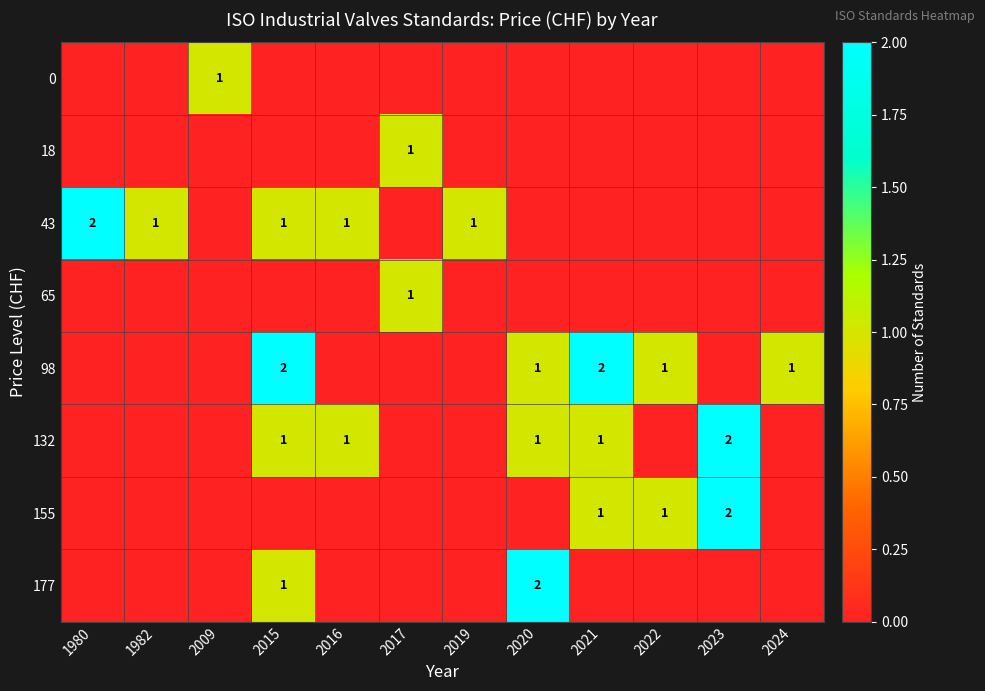

True or false: 0 has a value of 0 at 2009.

False